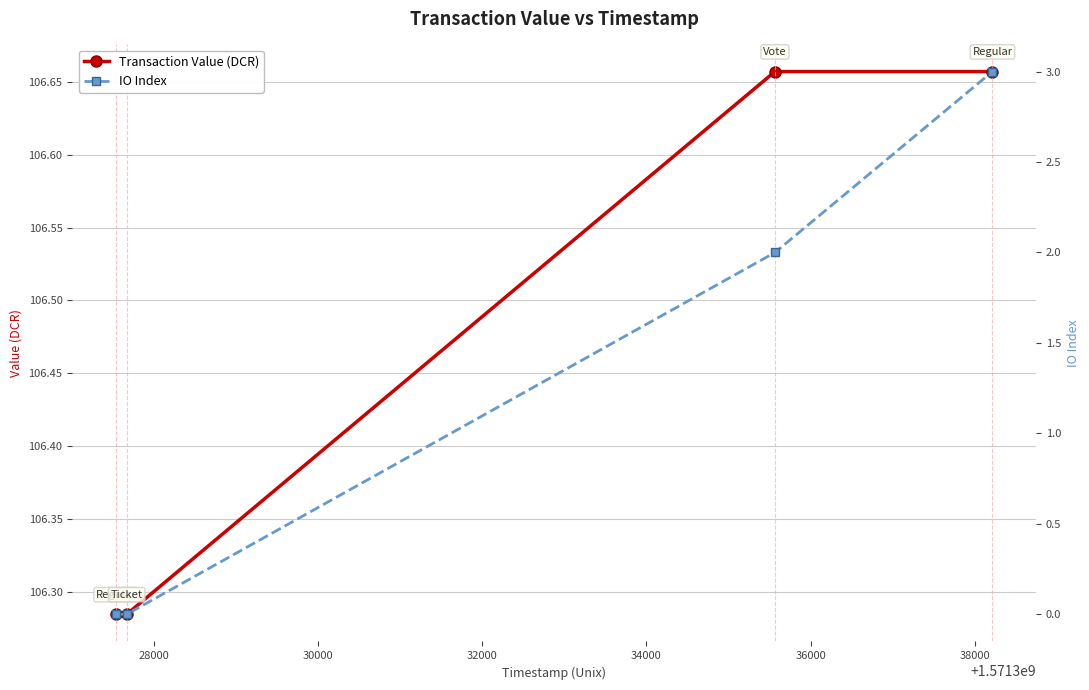

Count the IO Index values in the range 0 to 3.

4